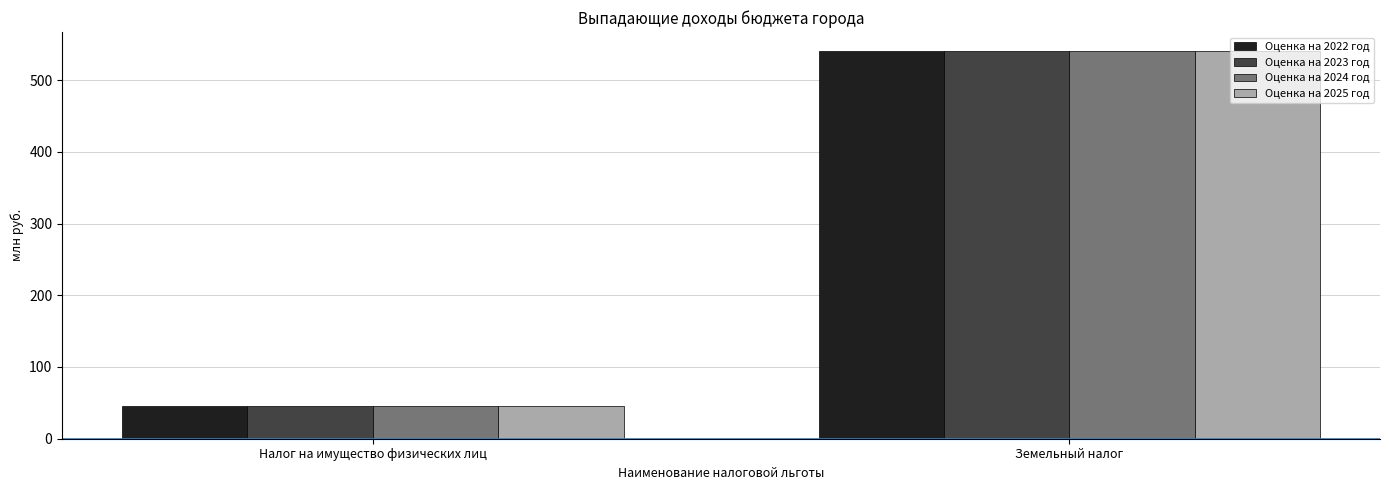

True or false: Оценка на 2022 год has a value of 46 at Налог на имущество физических лиц.

True